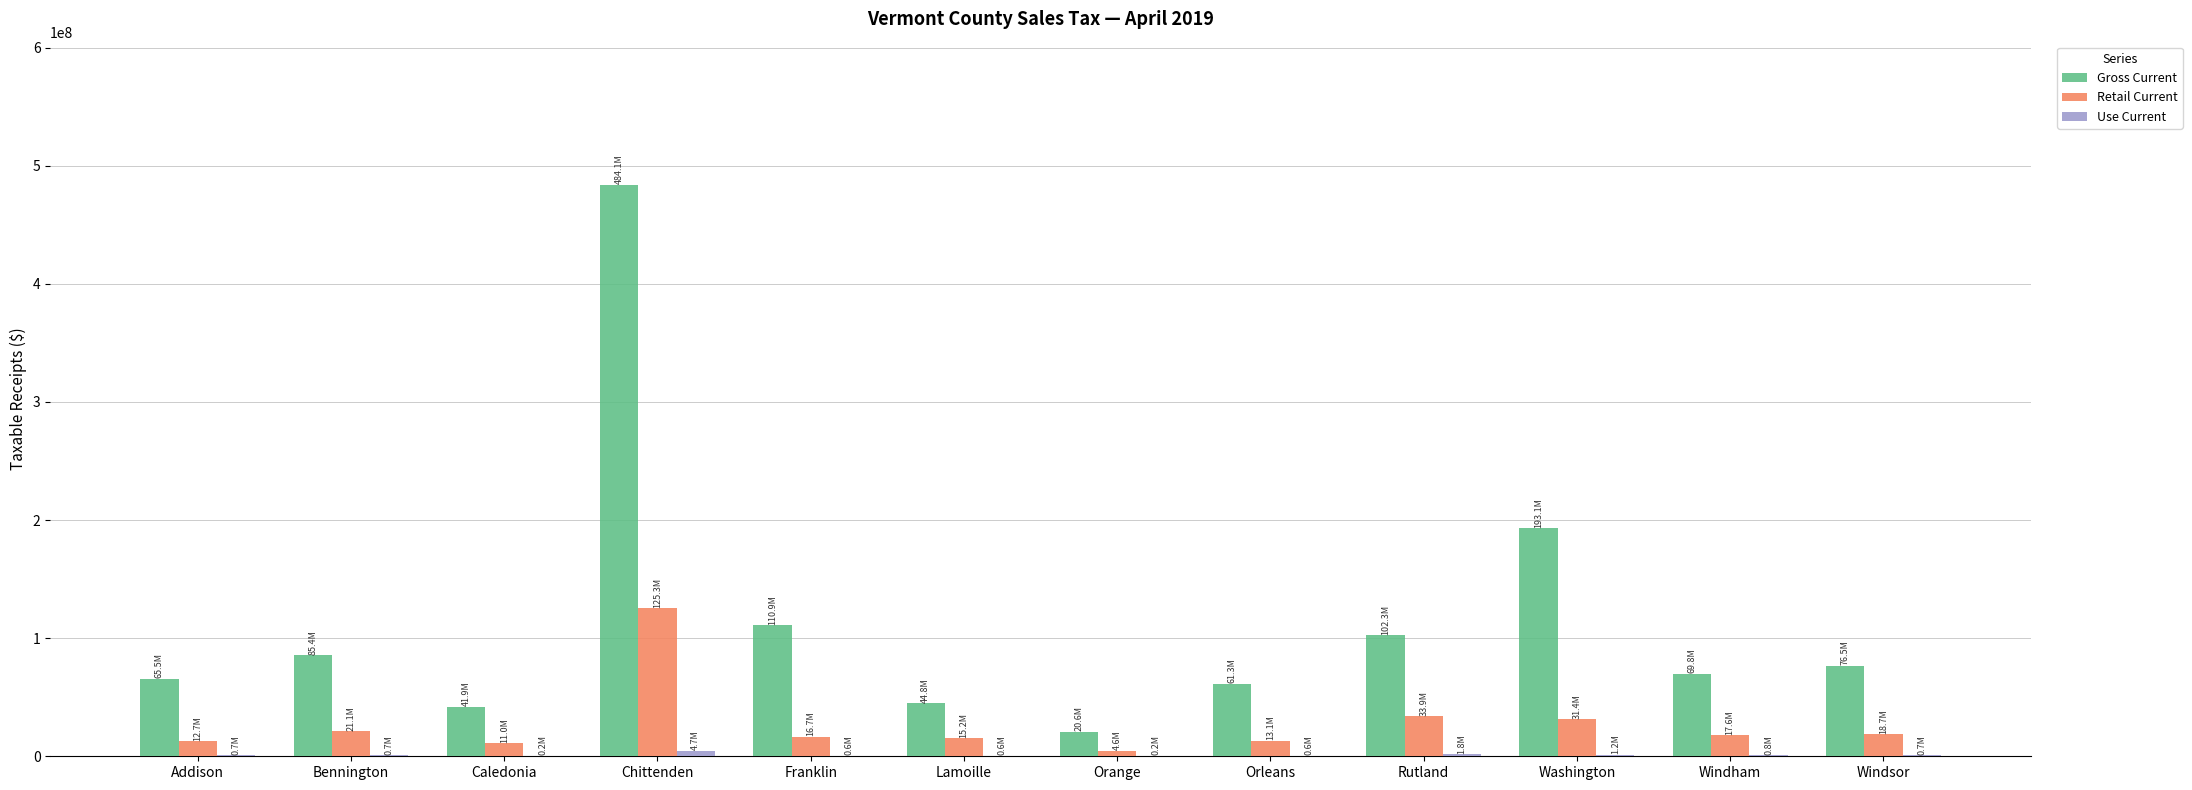

Which label corresponds to the largest value in the chart?

Chittenden